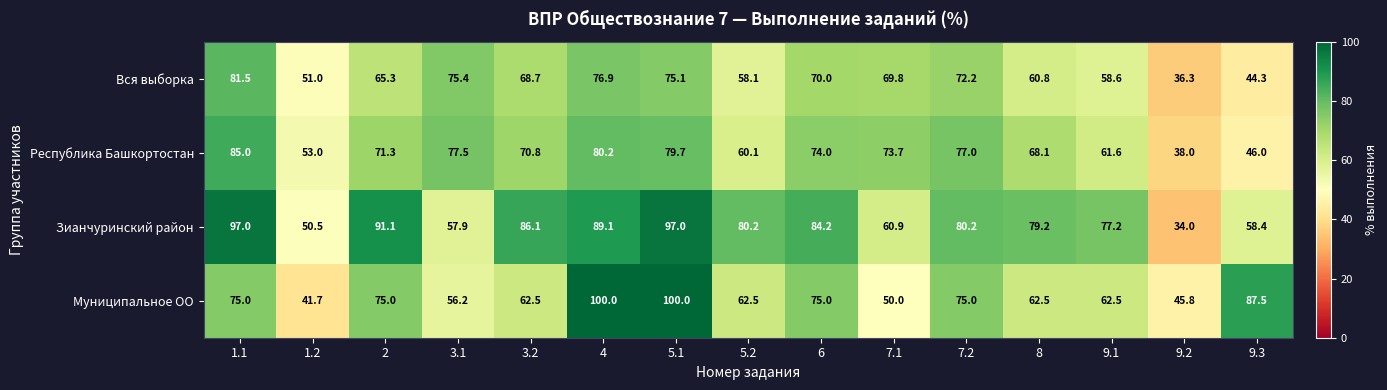

The value of Республика Башкортостан at 8 is 105.6. True or false?

False